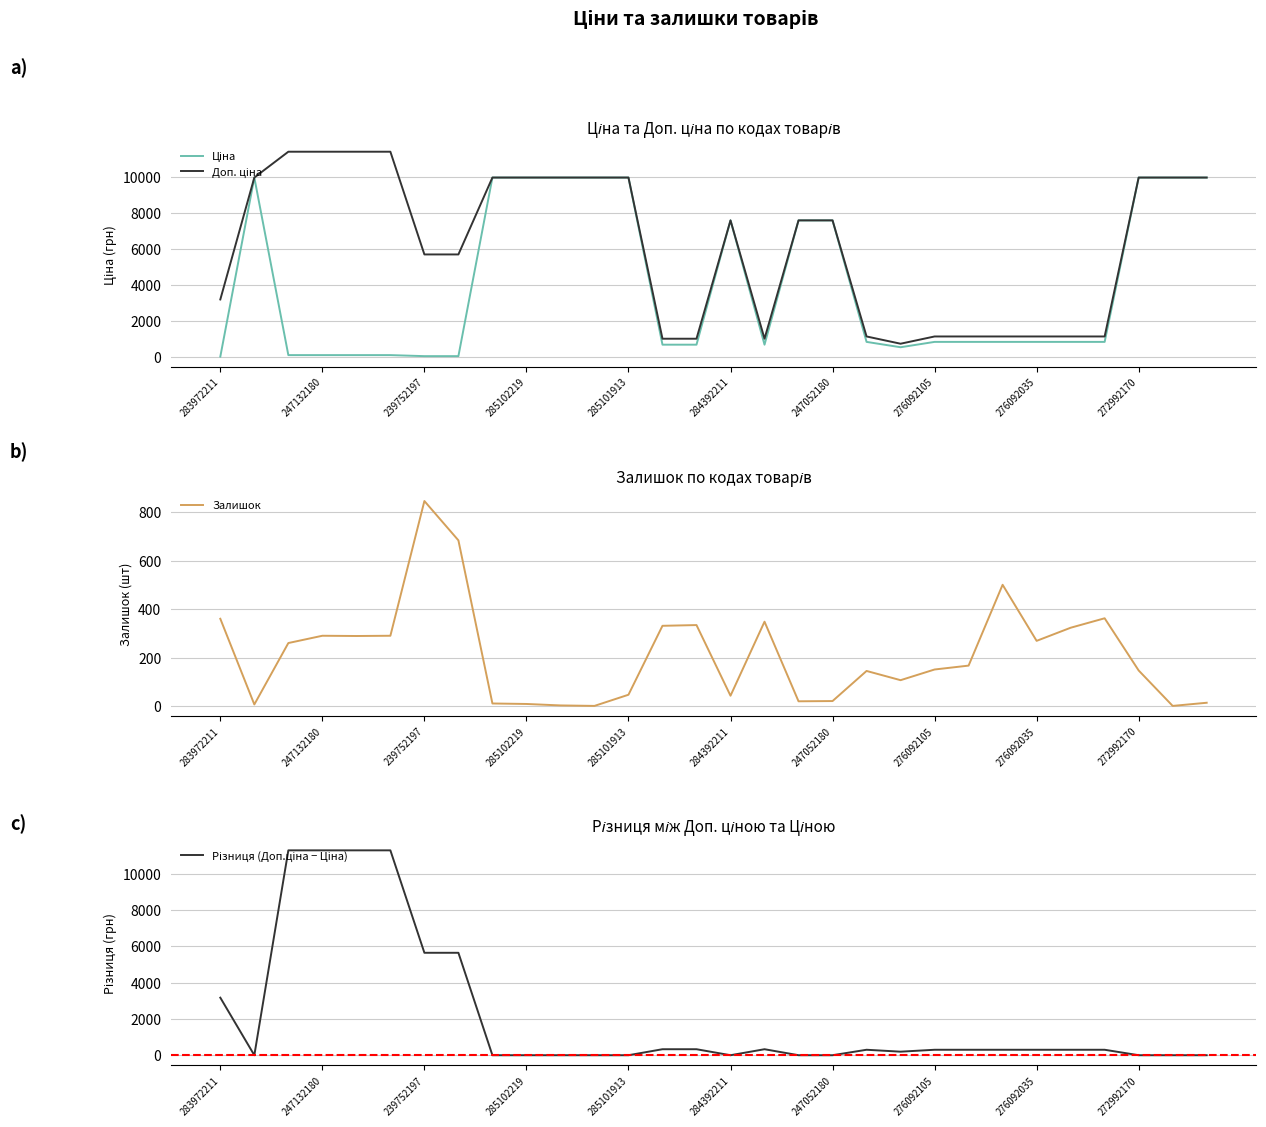

The value of Залишок at 276092105 is 253. True or false?

False